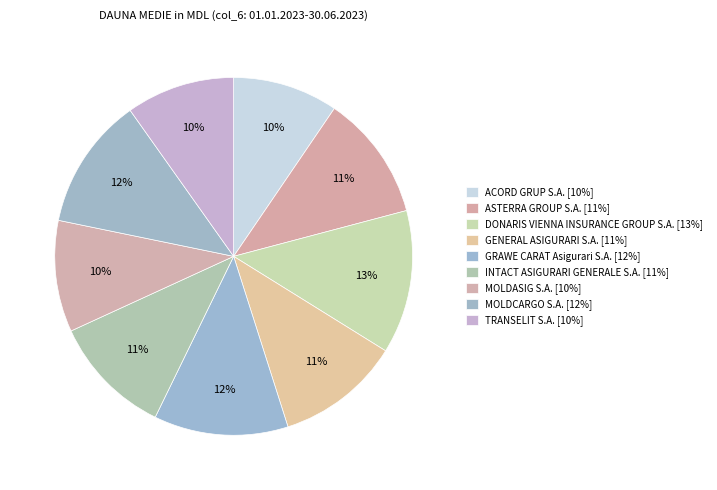

How many segments does this pie chart have?

9